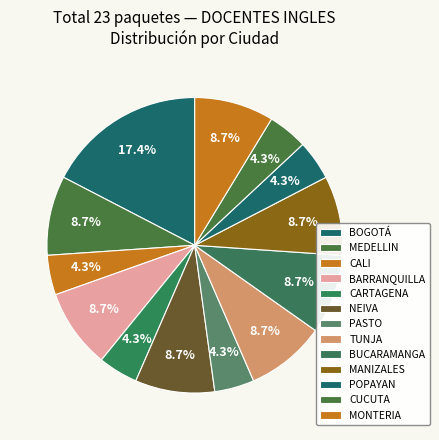

To the nearest percent, what is the combined percentage of PASTO and MANIZALES?

13%